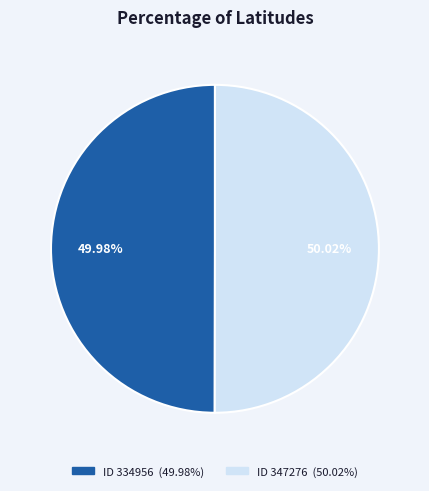

Is there a majority slice in this chart?

Yes